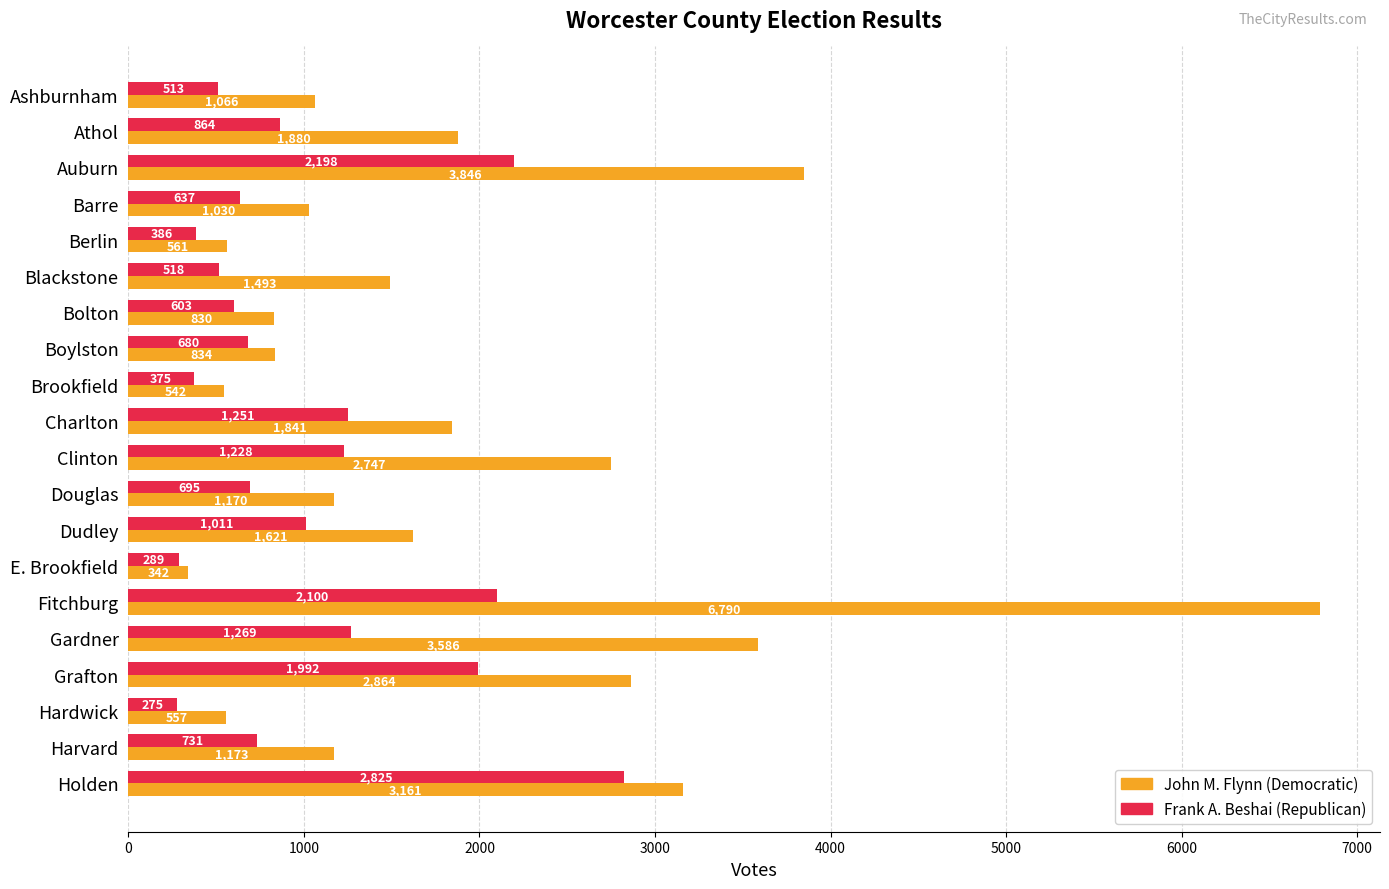

At how many categories does at least one series exceed 3115?

4